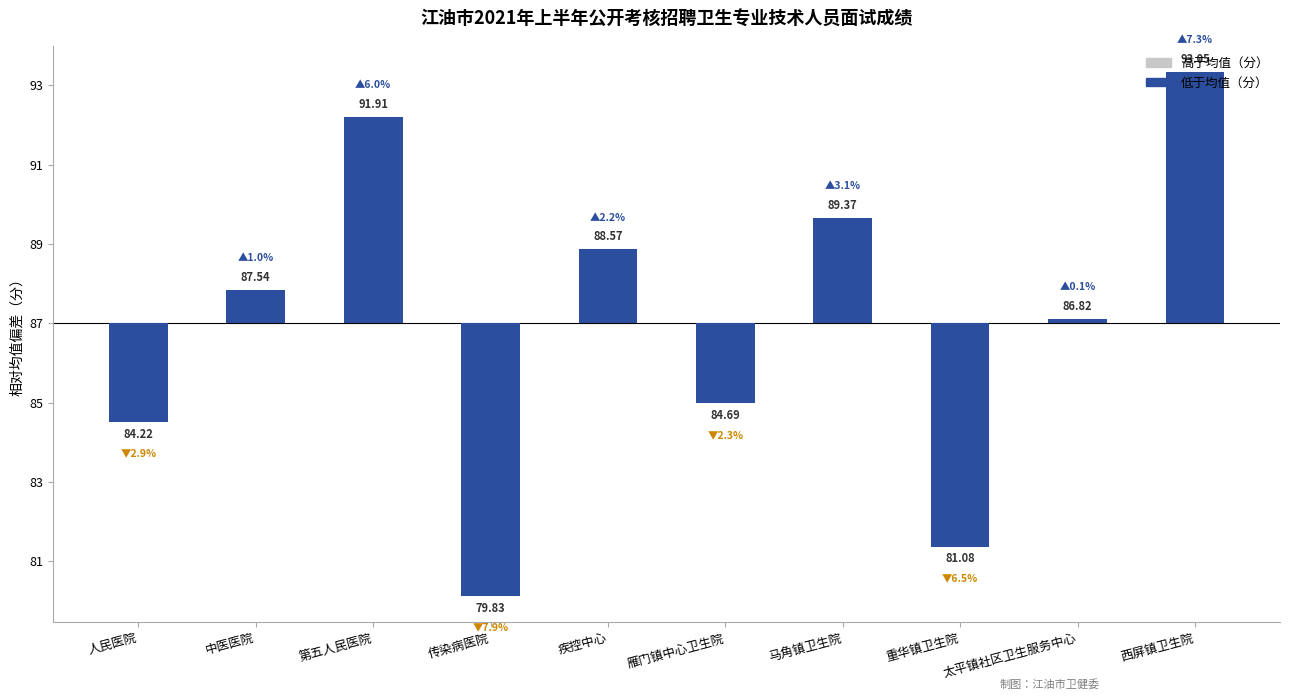

The value of 高于均值（分） at 雁门镇中心卫生院 is -2.0. True or false?

True